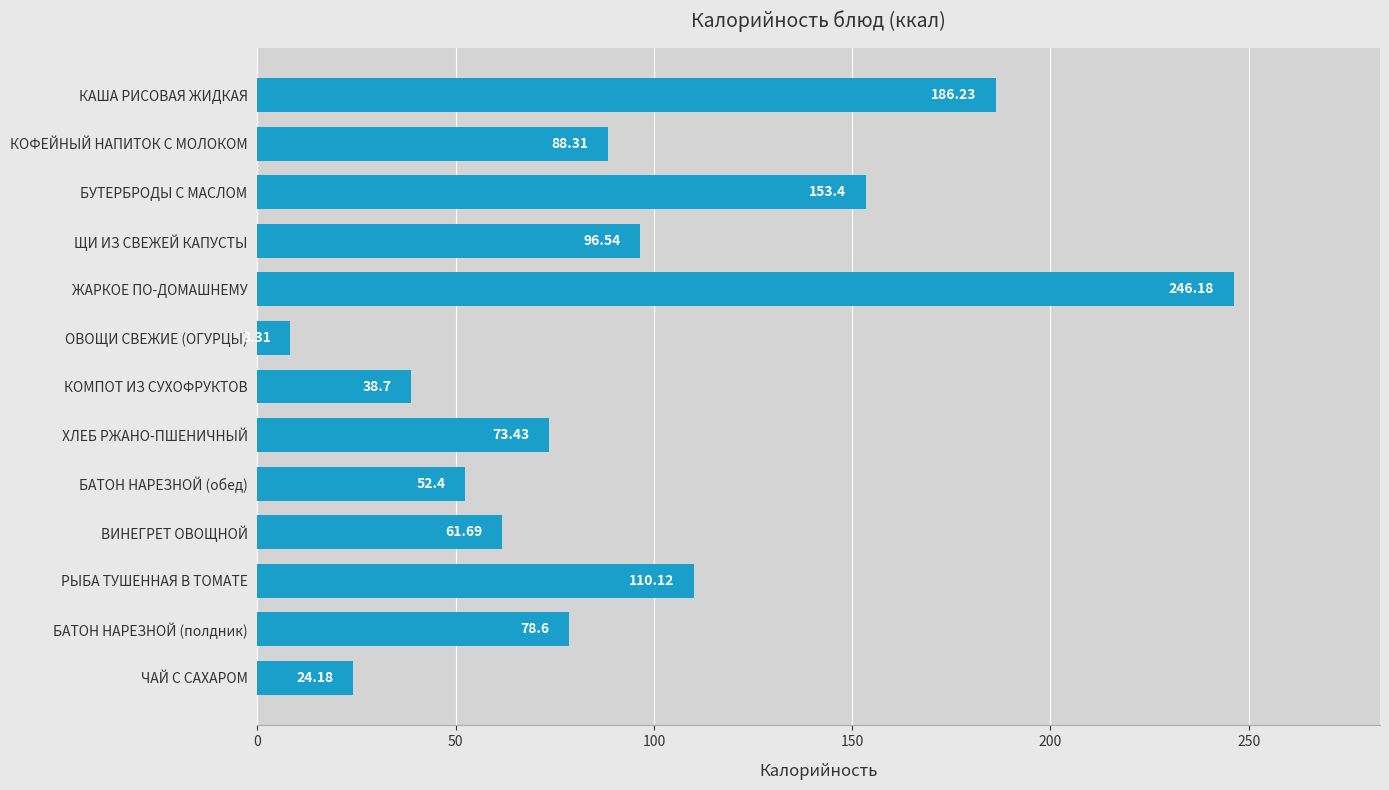

Which has a higher value, КОМПОТ ИЗ СУХОФРУКТОВ or ВИНЕГРЕТ ОВОЩНОЙ?

ВИНЕГРЕТ ОВОЩНОЙ